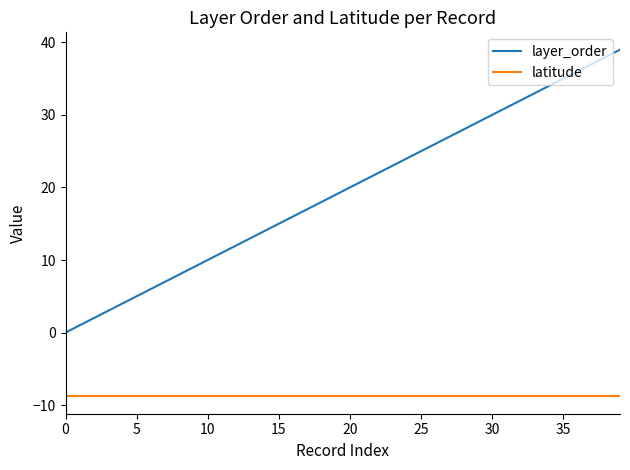

Which series has the largest range (max minus min)?

layer_order